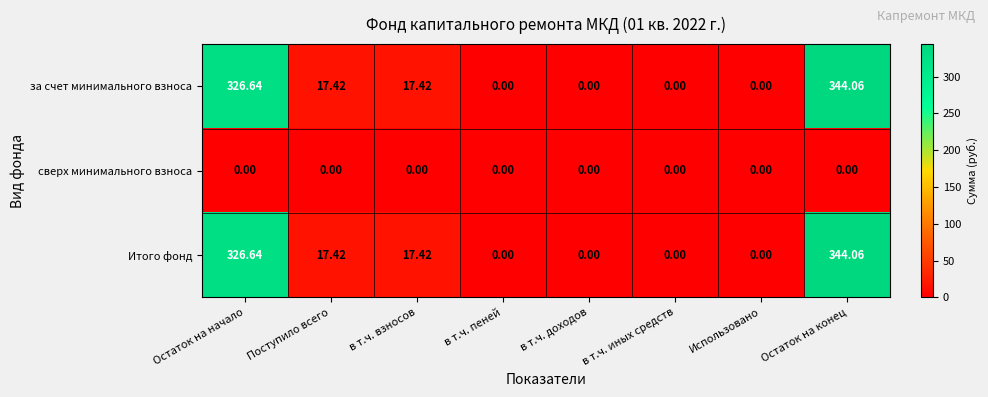

At which category is the sum across all series the highest?

Остаток на конец